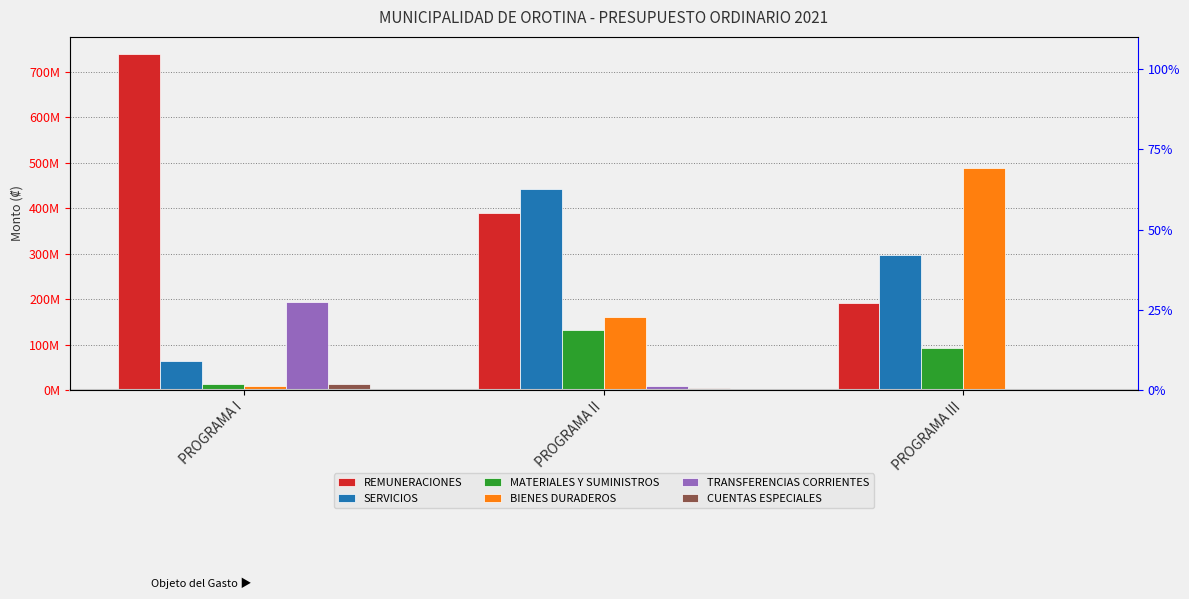

What is the sum of the TRANSFERENCIAS CORRIENTES values at PROGRAMA II and PROGRAMA III?

9050772.4